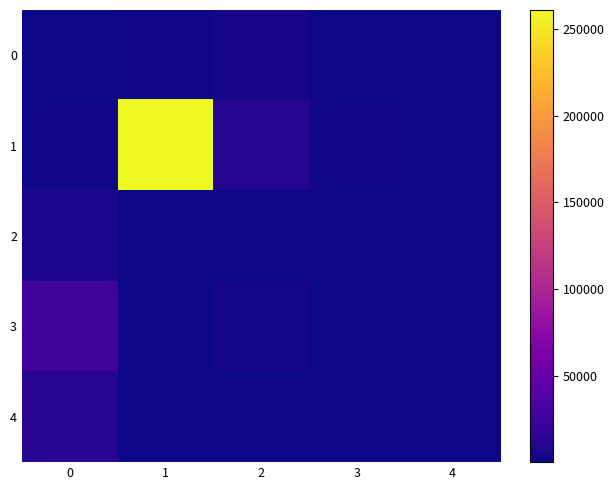

List the series in order of their peak value, lowest first.

0, 2, 4, 3, 1